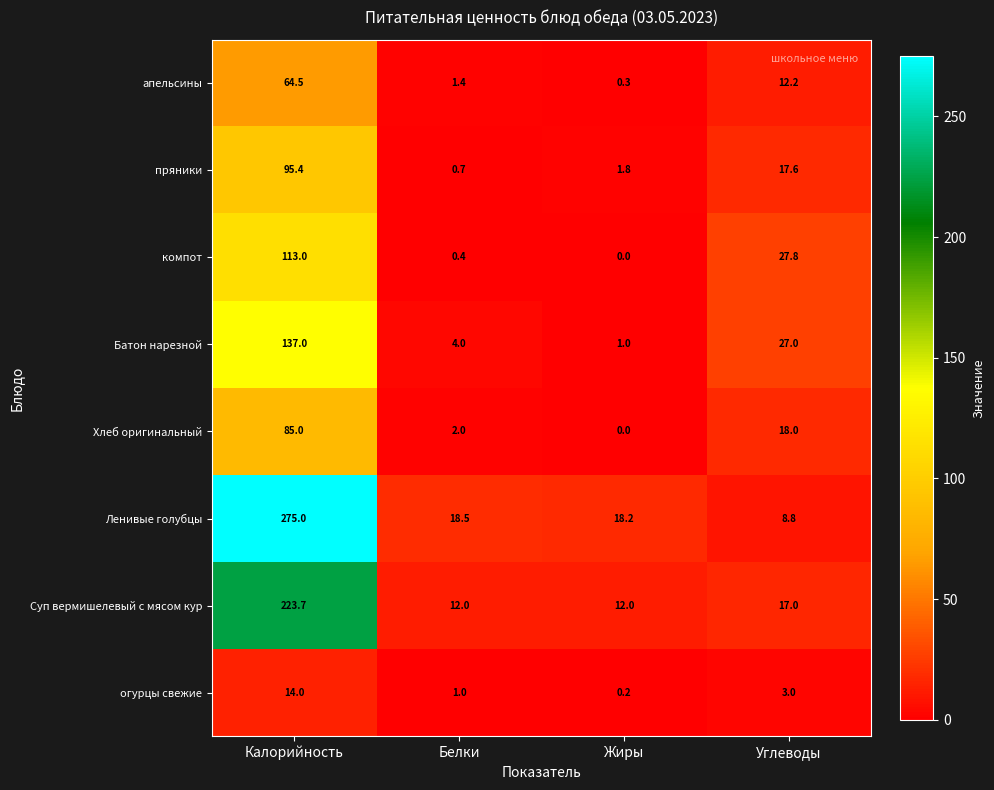

Which series has the largest total across all categories?

Ленивые голубцы